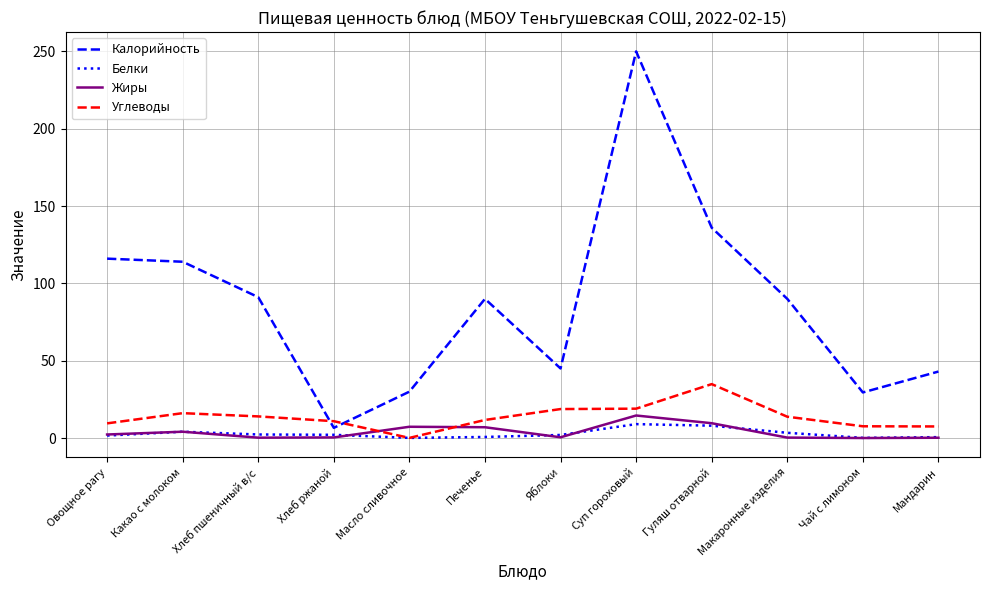

Rank the series by their maximum value, from highest to lowest.

Калорийность, Углеводы, Жиры, Белки